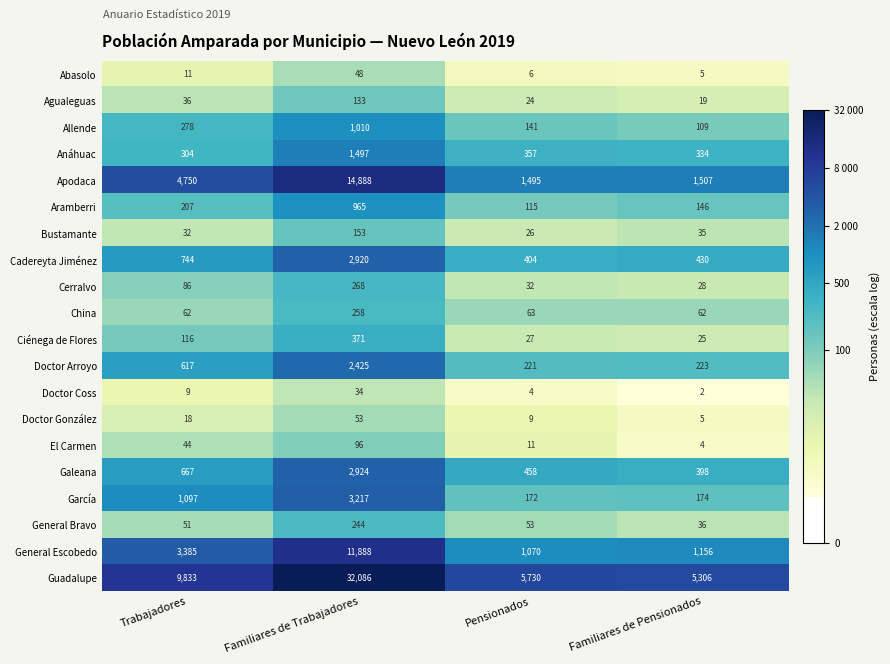

The Apodaca series shows 14888 at Familiares de Trabajadores. True or false?

True